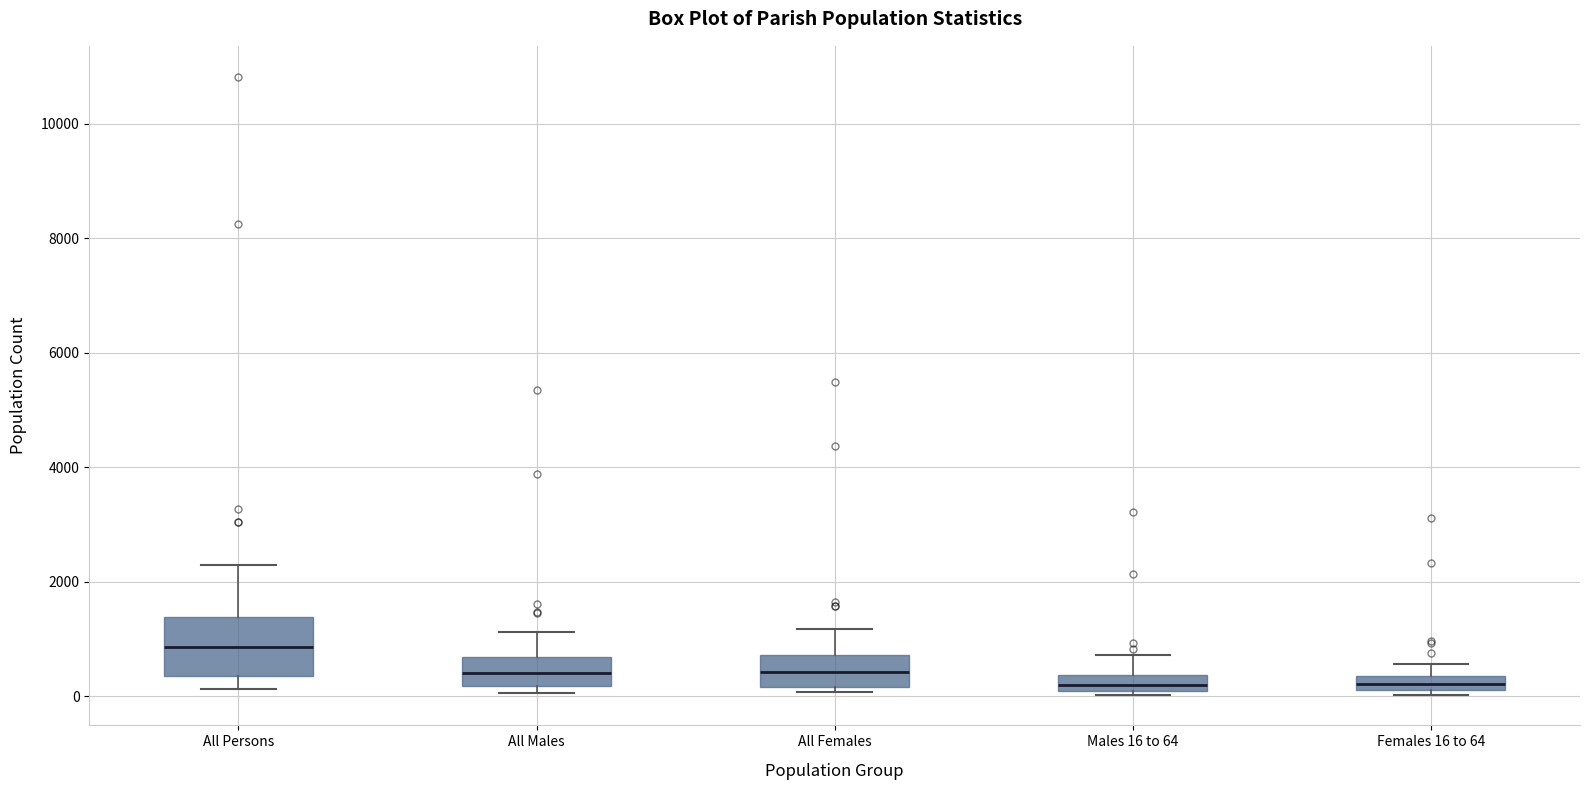

Which box has the highest median line?

All Persons